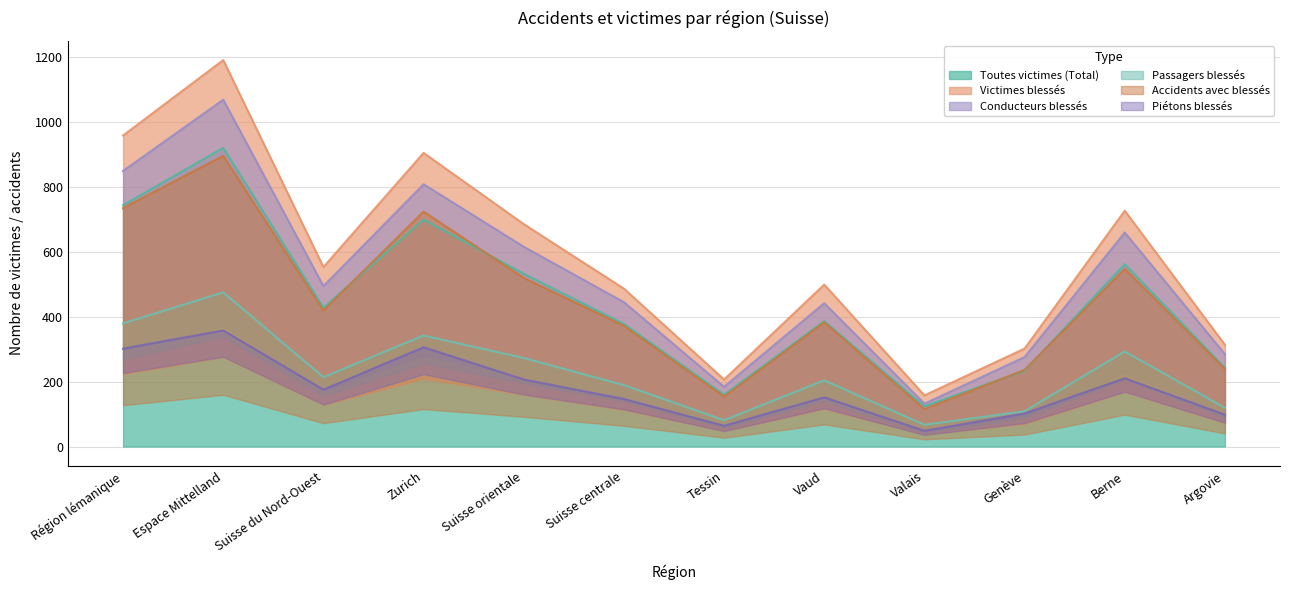

What value does the Toutes victimes (Total) series have at Région lémanique?

744.3